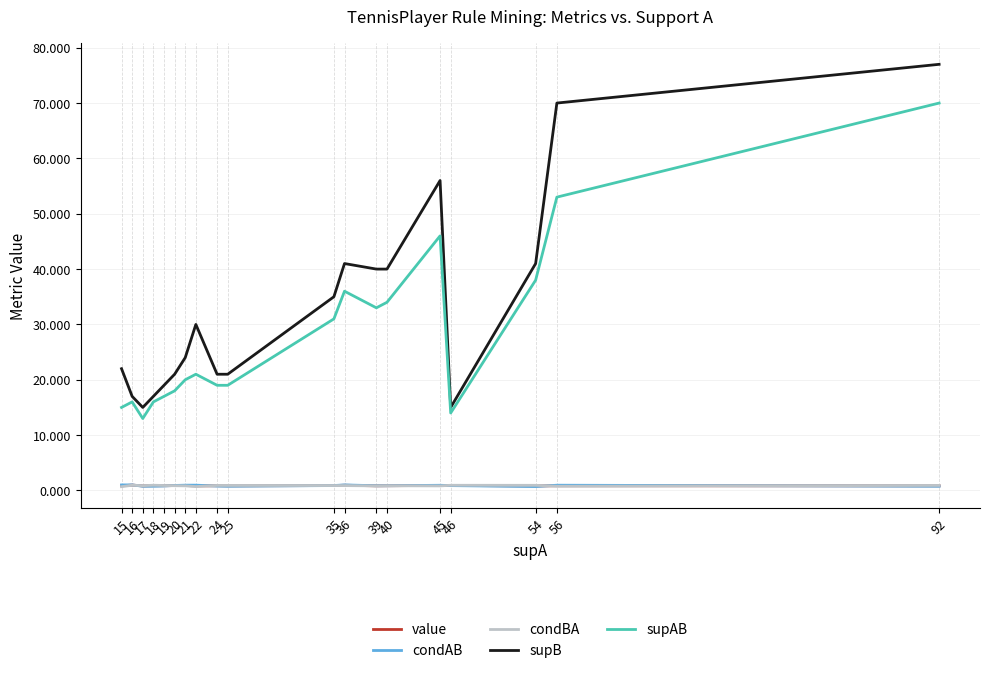

What is the maximum value for supB?

77.0